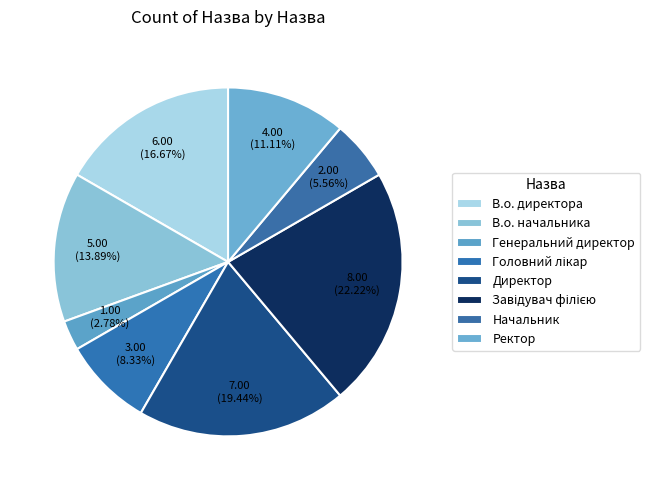

What is the change in value from В.о. директора to Начальник?

-4